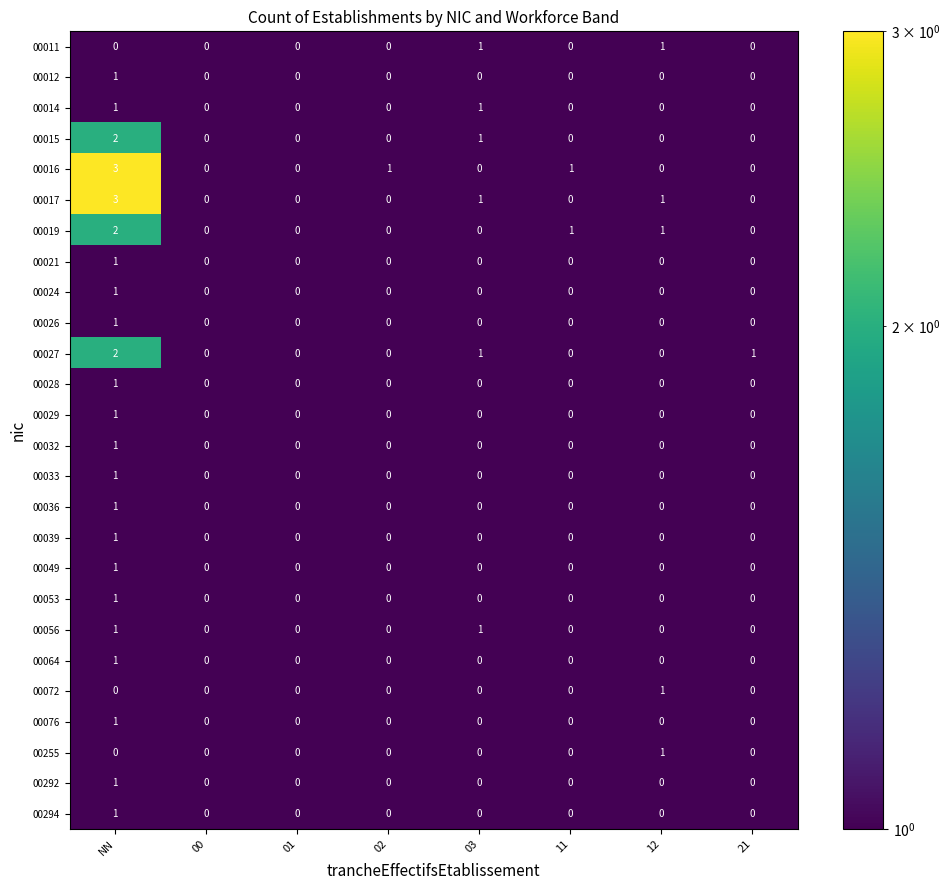

The 00014 series shows 0 at NN. True or false?

False